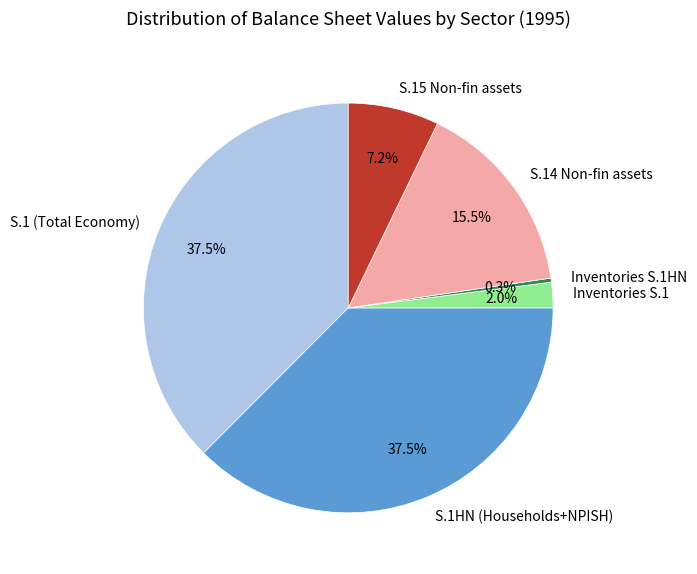

What is the smallest slice in the pie chart?

Inventories S.1HN